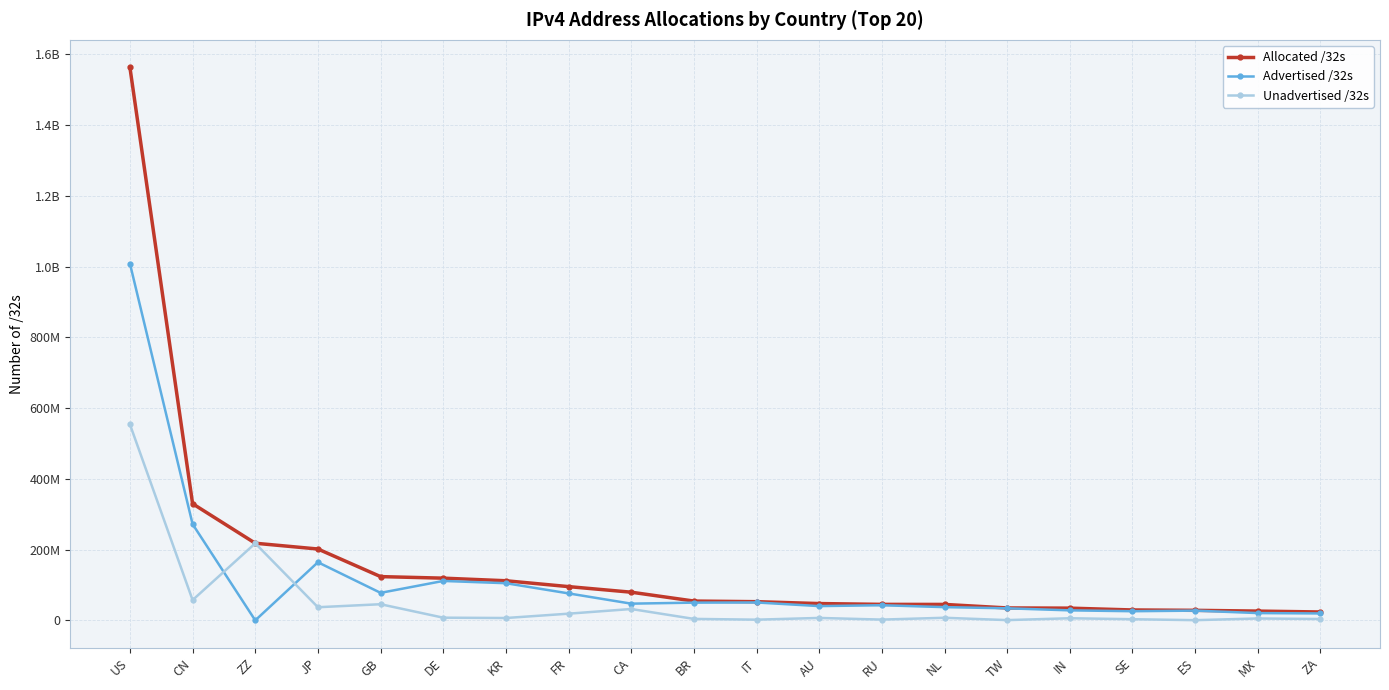

Does the chart have visible grid lines?

Yes